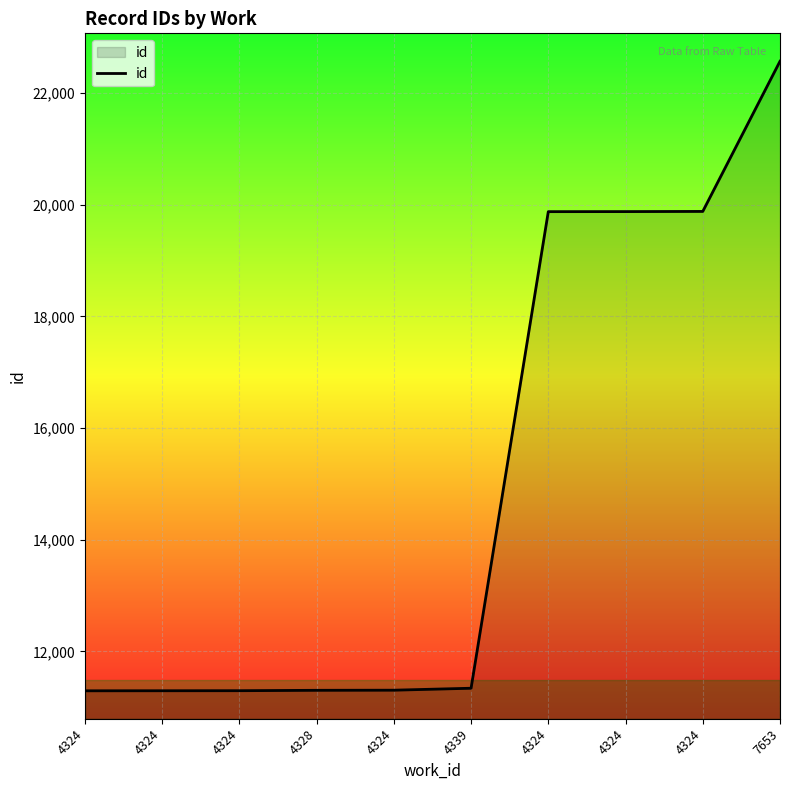

Reading left to right, list all the values displayed in this chart.

4324=11295	4324=11296	4324=11297	4328=11304	4324=11306	4339=11341	4324=19875	4324=19876	4324=19879	7653=22568